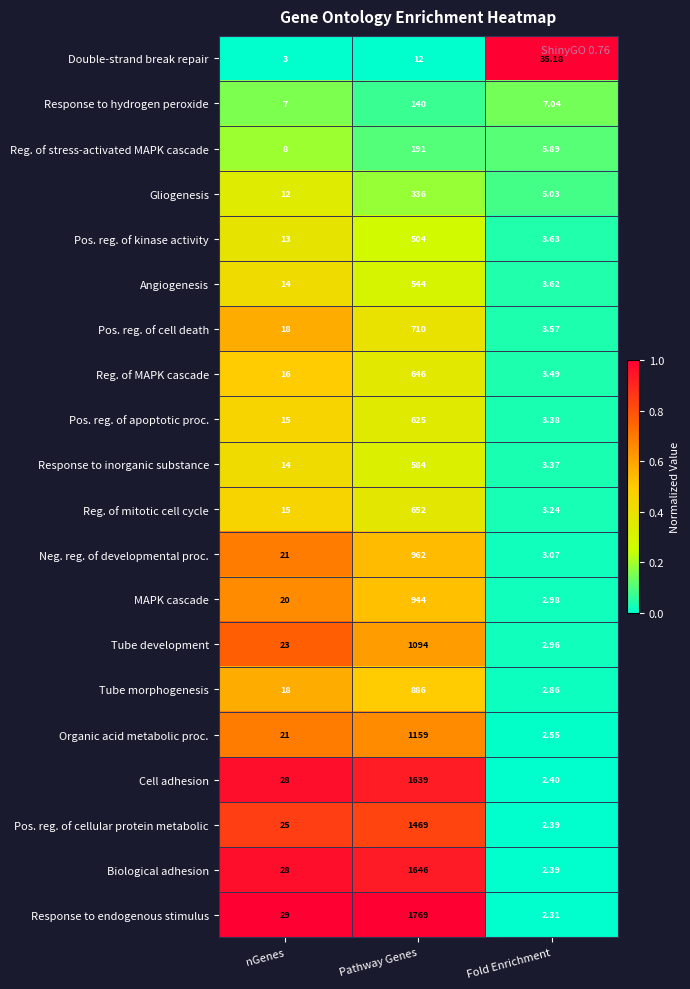

What is the maximum value shown in the chart?

1769.0